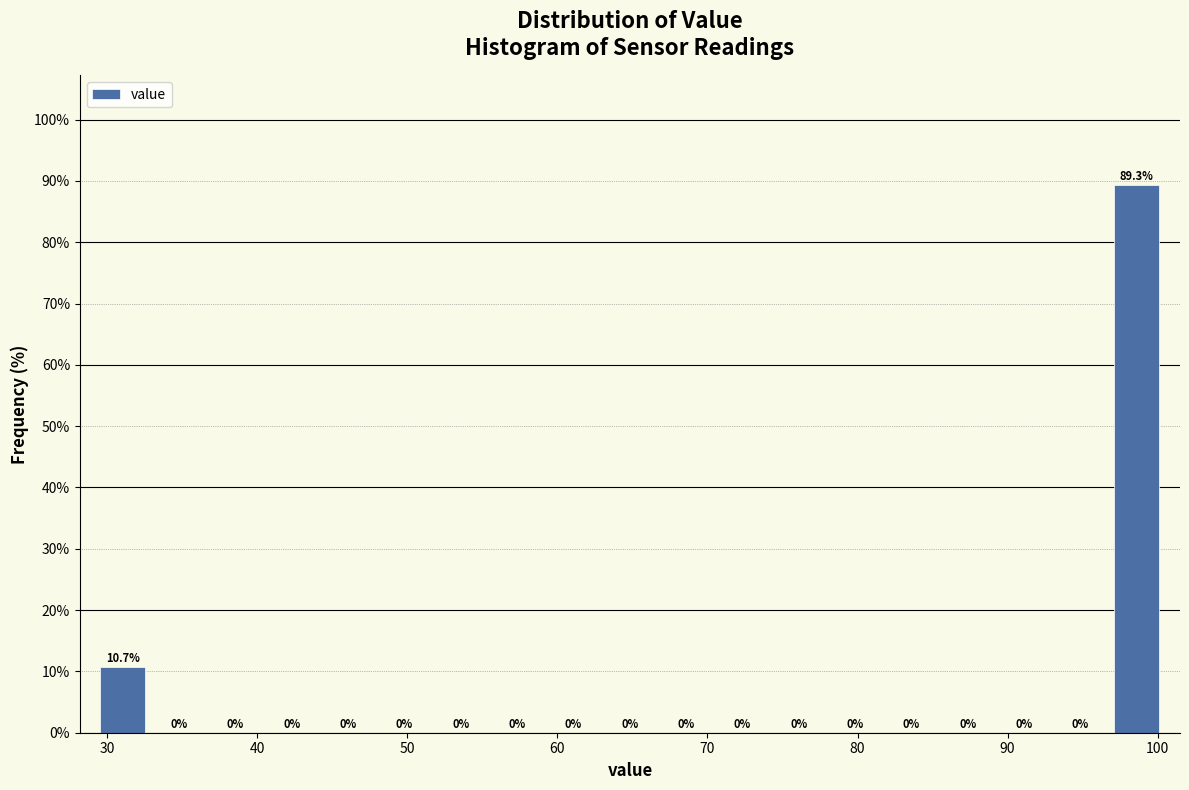

Around what value on the x-axis is the tallest bar? Give the approximate position of its centre, as read against the axis.

99